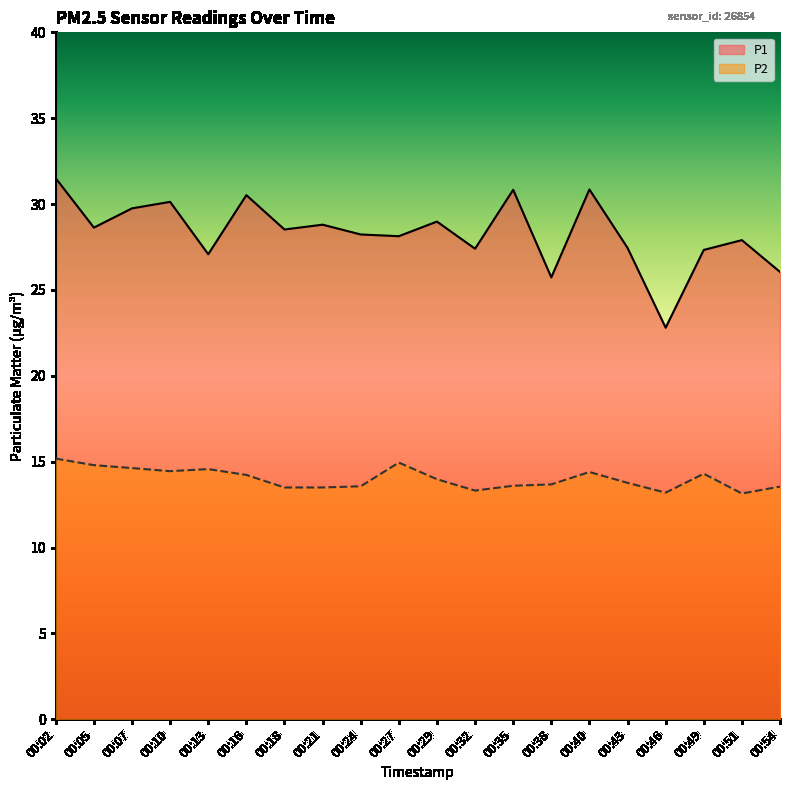

At which category is the sum across all series the highest?

00:02